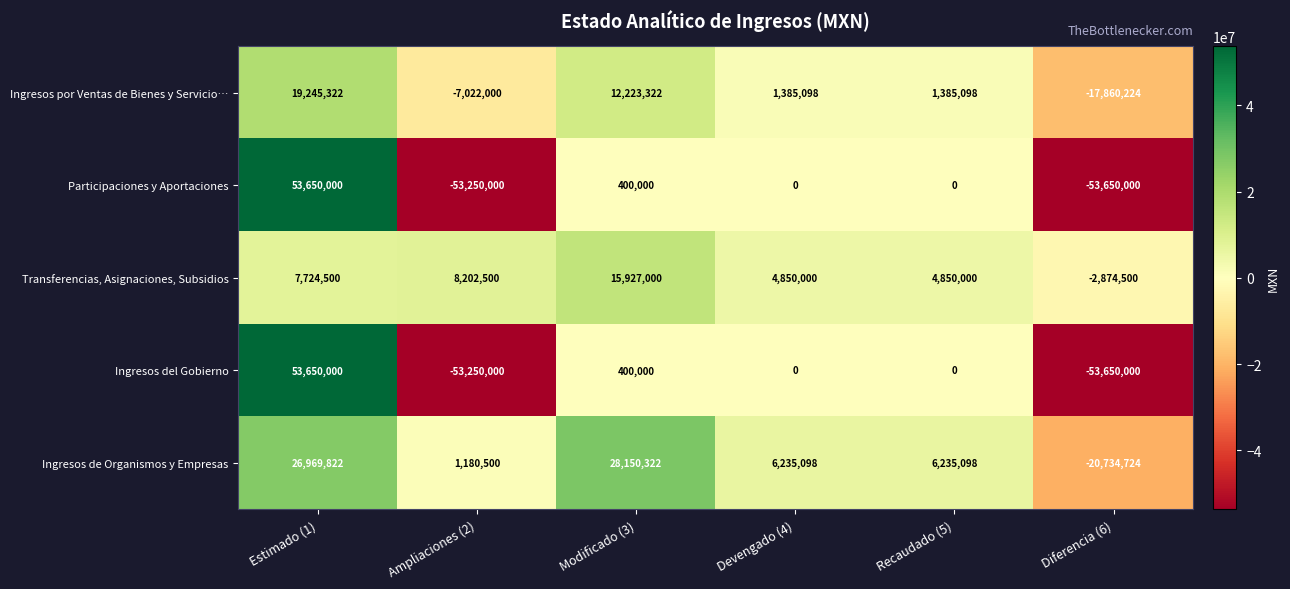

True or false: Ingresos del Gobierno has a value of 0 at Devengado (4).

True